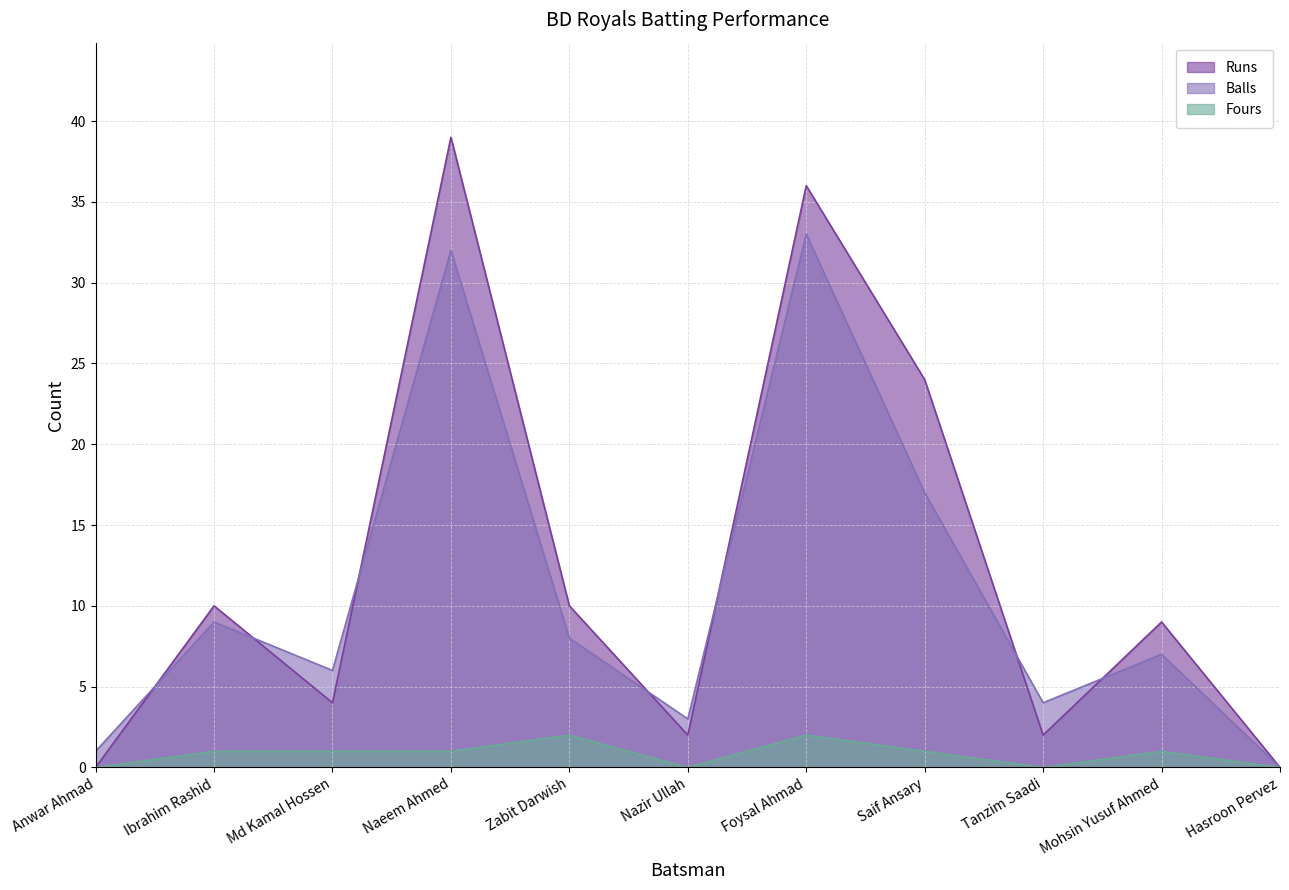

At how many categories does at least one series exceed 0?

10